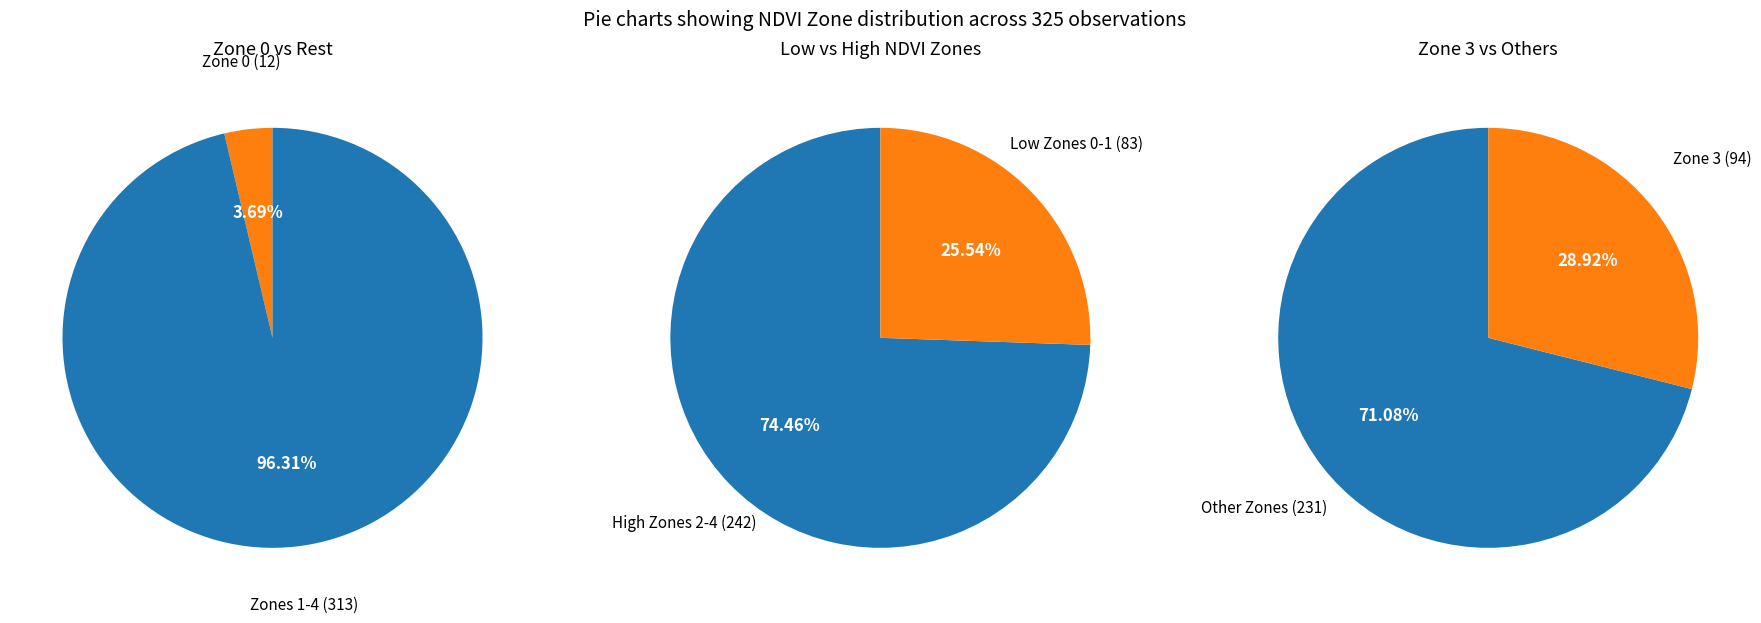

Does Zone 2 account for over 50% of the chart?

No